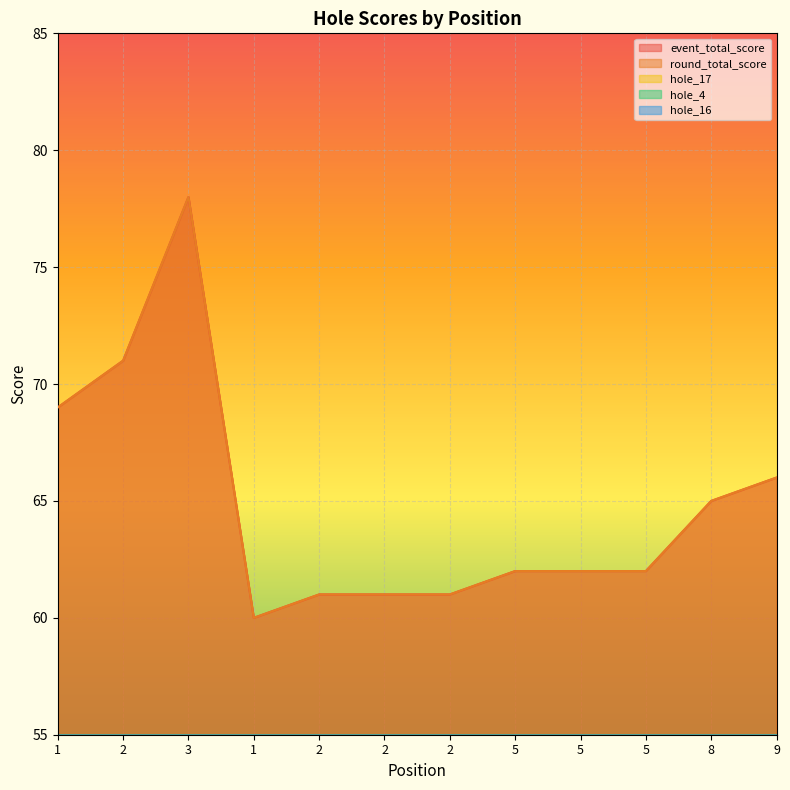

What are all the series names shown in the legend?

event_total_score, round_total_score, hole_17, hole_4, hole_16